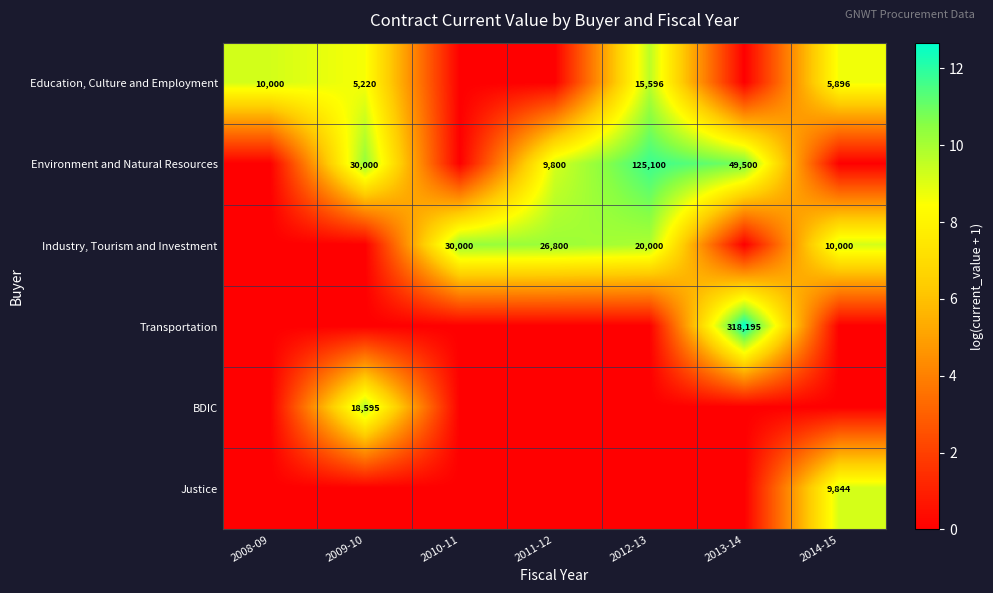

What is the spread (max minus min) of values at 2012-13?

11.7